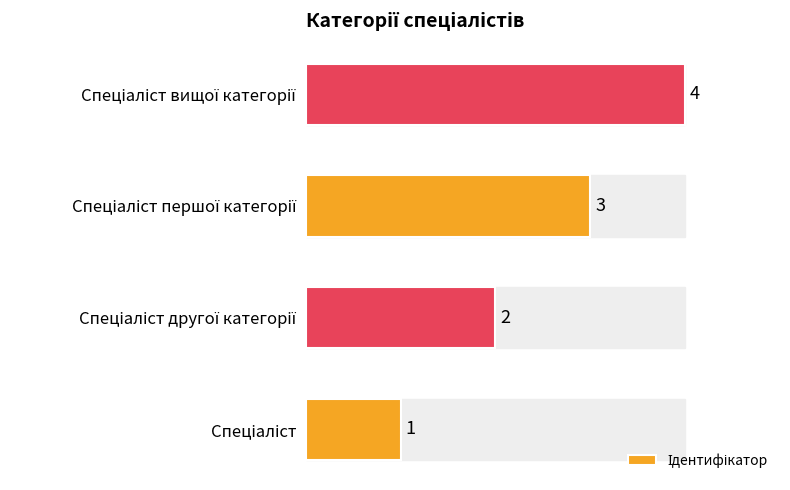

What is the greatest value displayed?

4